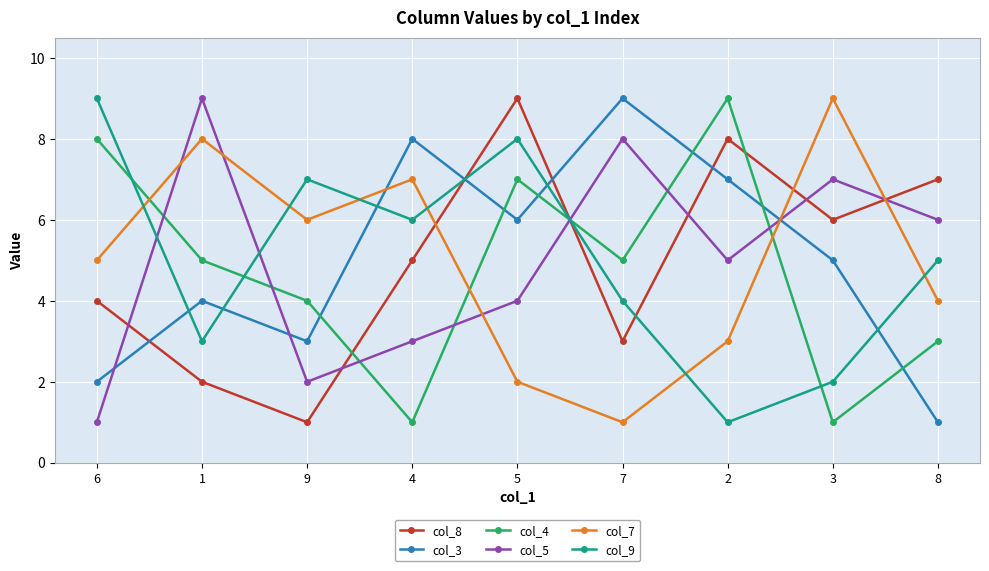

Reading right to left, what are all the values shown in this chart?

col_8: 7	6	8	3	9	5	1	2	4
col_3: 1	5	7	9	6	8	3	4	2
col_4: 3	1	9	5	7	1	4	5	8
col_5: 6	7	5	8	4	3	2	9	1
col_7: 4	9	3	1	2	7	6	8	5
col_9: 5	2	1	4	8	6	7	3	9